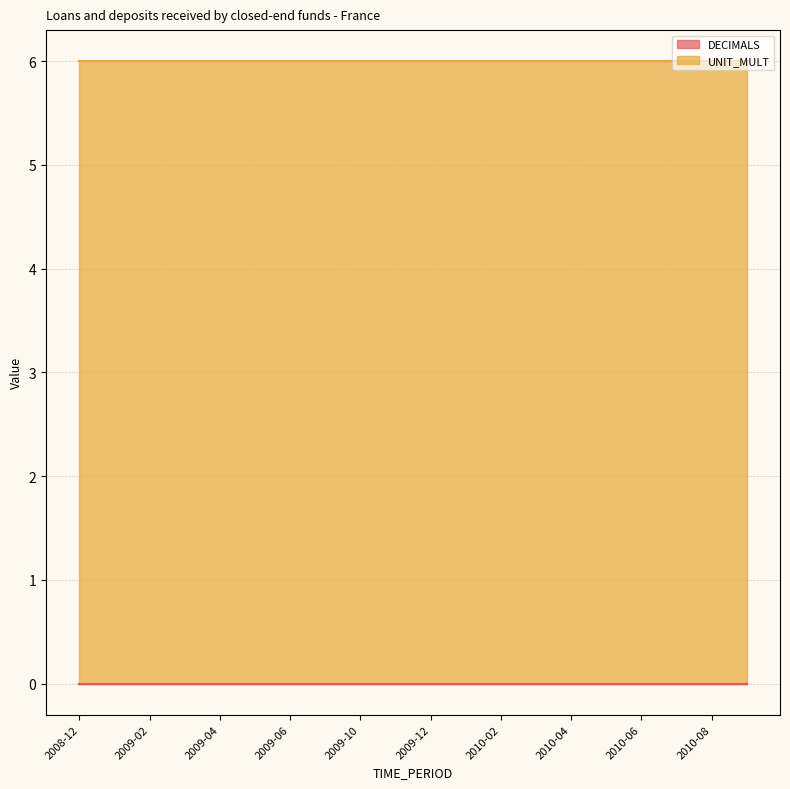

What is the spread (max minus min) of values at 2010-01?

6